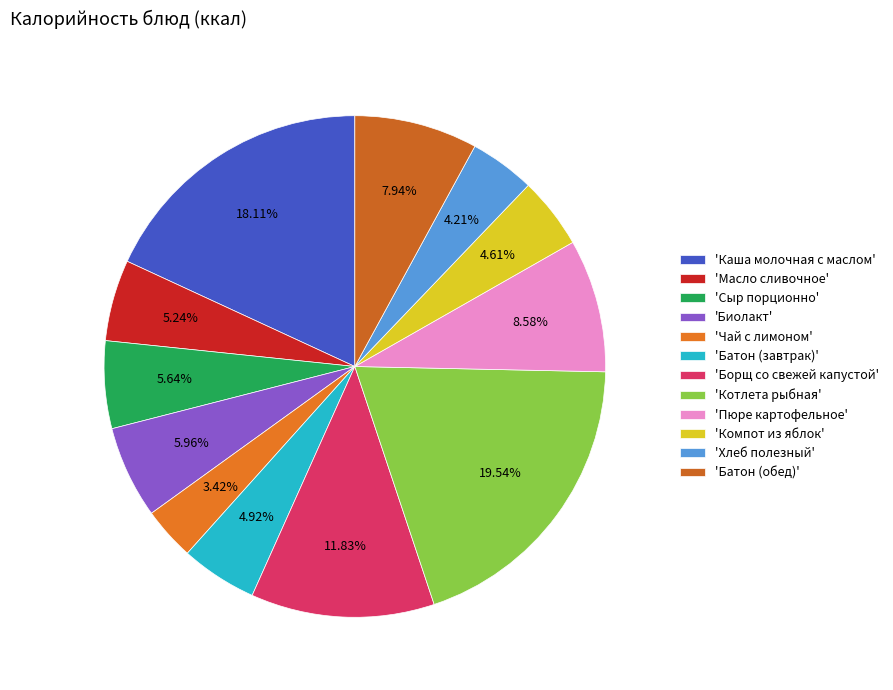

To the nearest percent, what is the average slice percentage?

8%